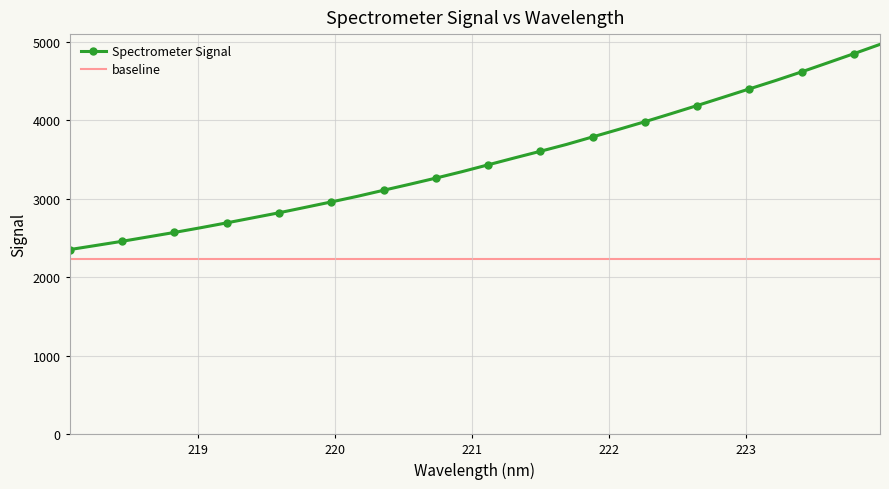

How many values in the Spectrometer Signal series exceed 3432?

16